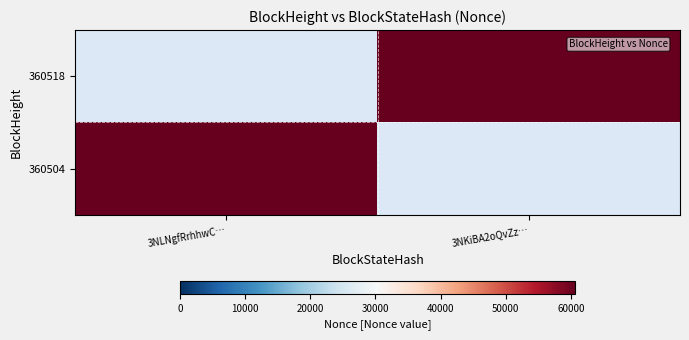

At which category is the sum across all series the highest?

3NLNgfRrhhwC…